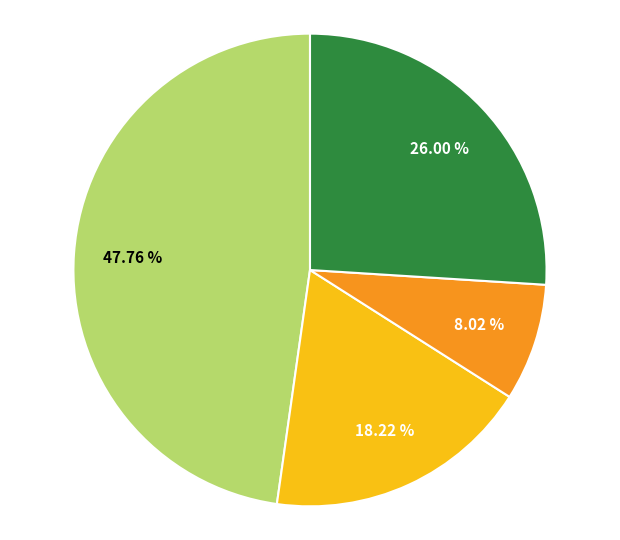

How many slices are in this pie chart?

4